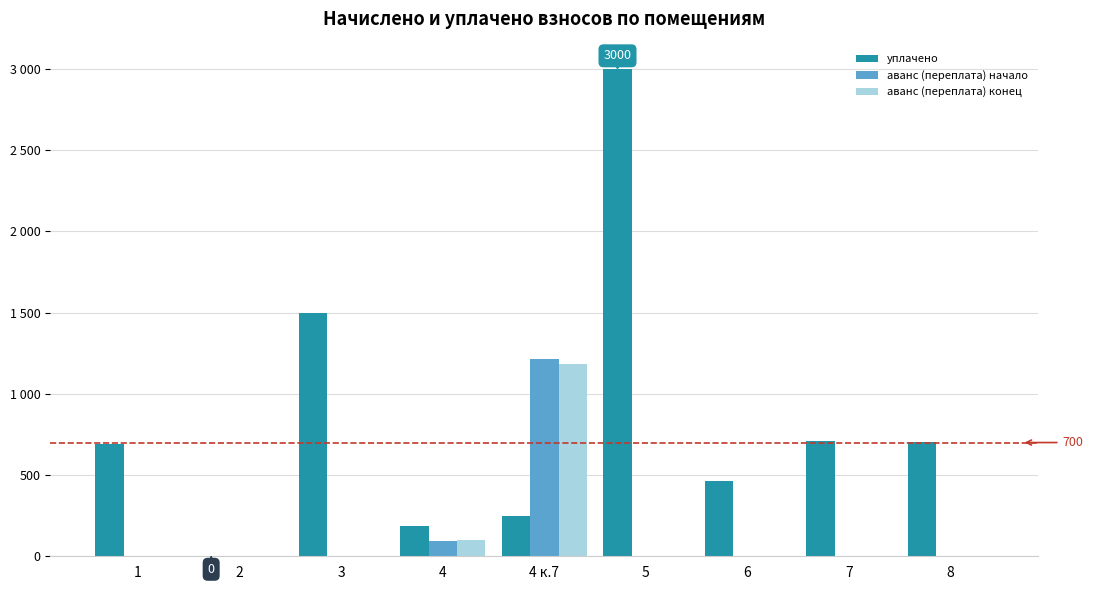

The аванс (переплата) начало series shows -707.1 at 2. True or false?

False